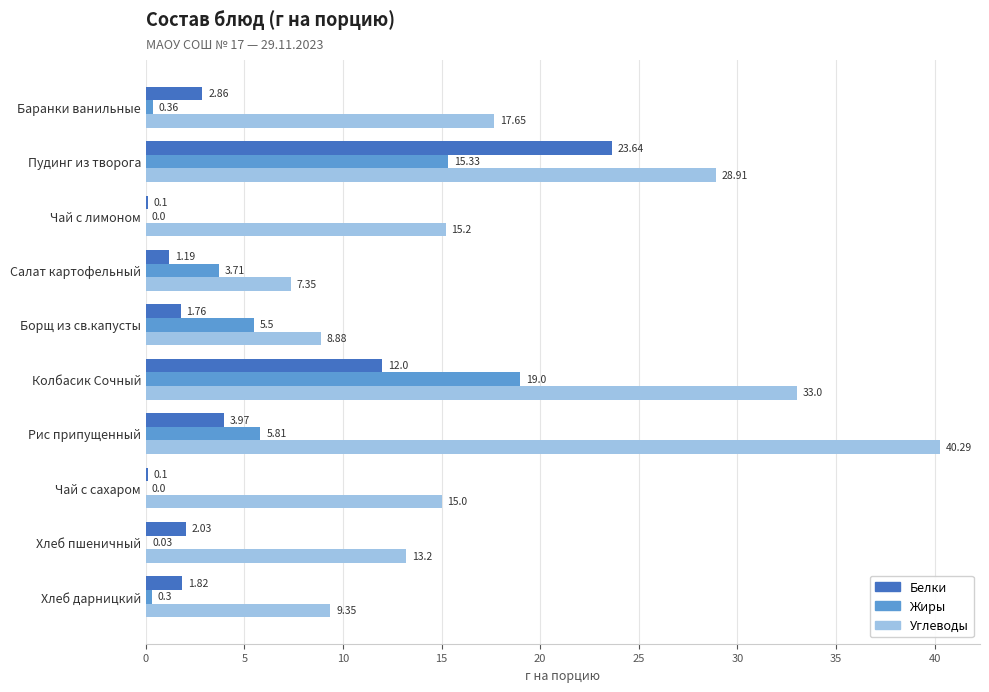

Where is Углеводы nearest to the value 23?

Баранки ванильные